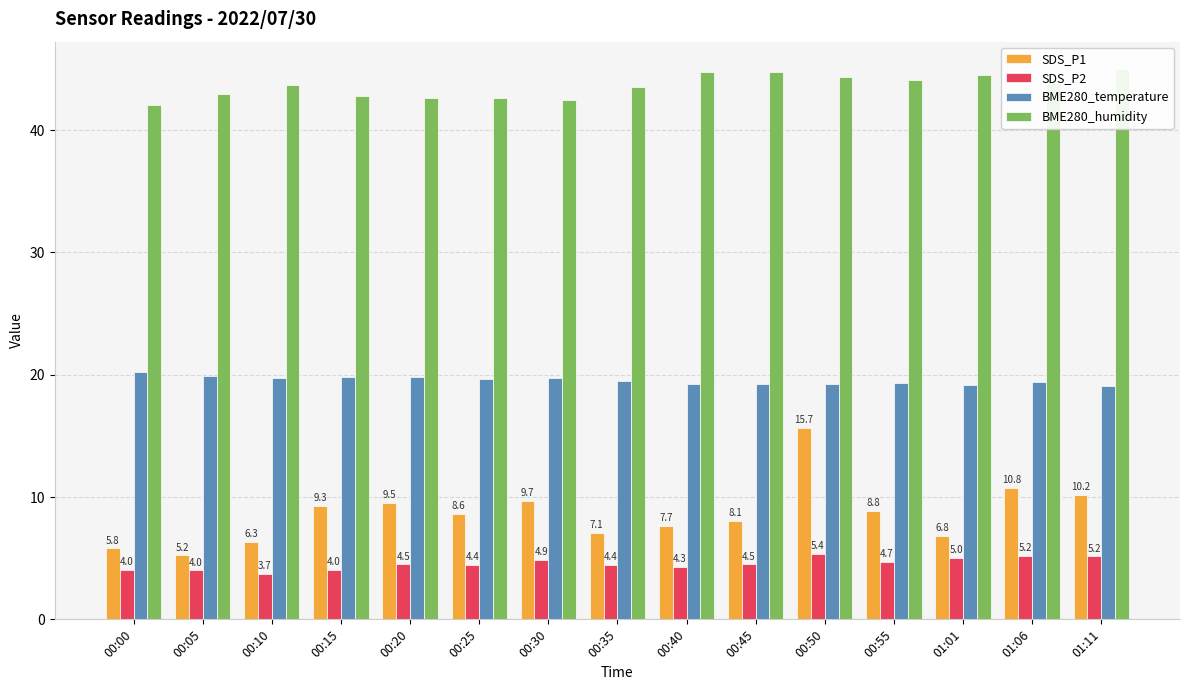

What is the minimum value for BME280_temperature?

19.1